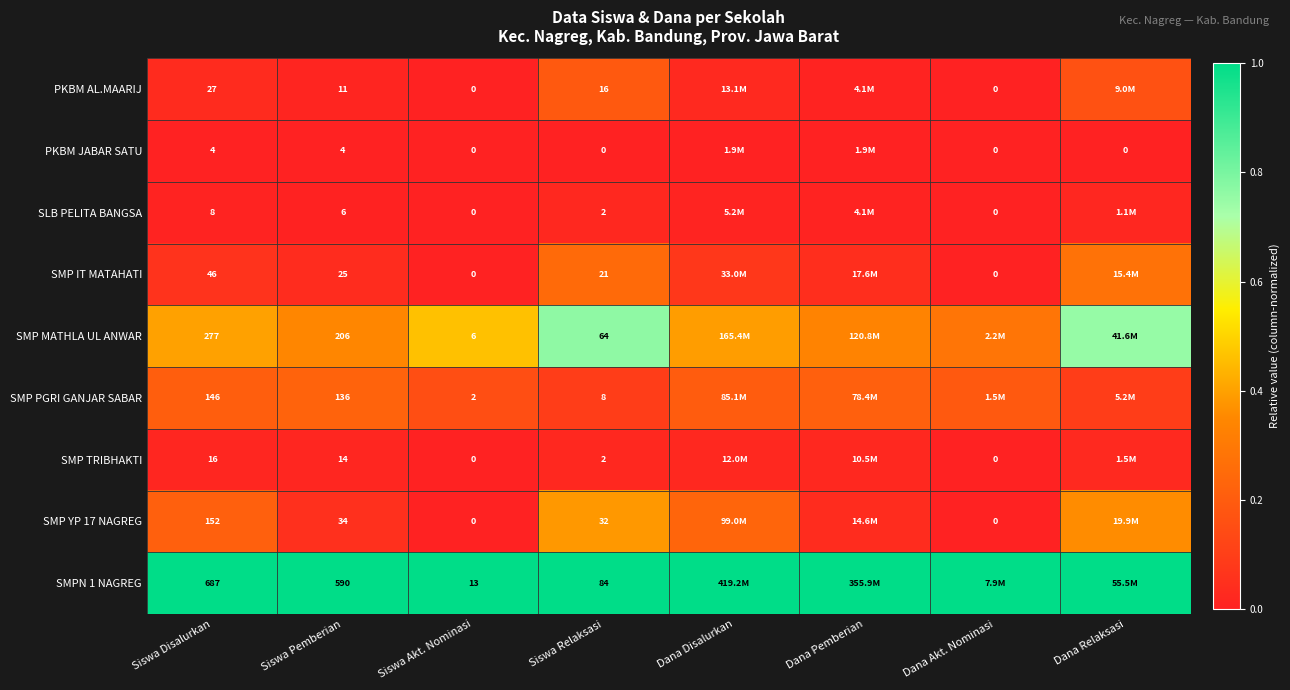

Between Siswa Relaksasi and Siswa Akt. Nominasi, which is larger?

Siswa Relaksasi